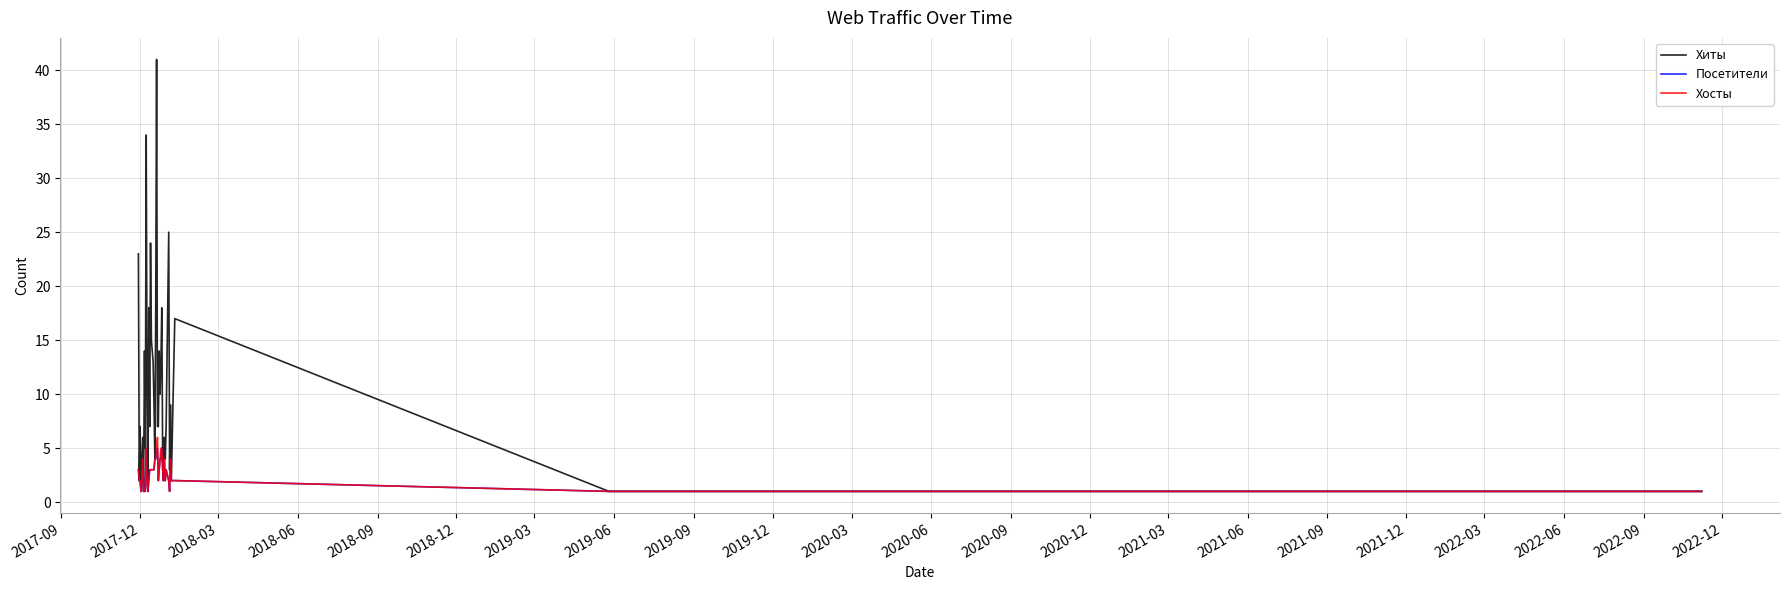

What is the maximum value shown in the chart?

41